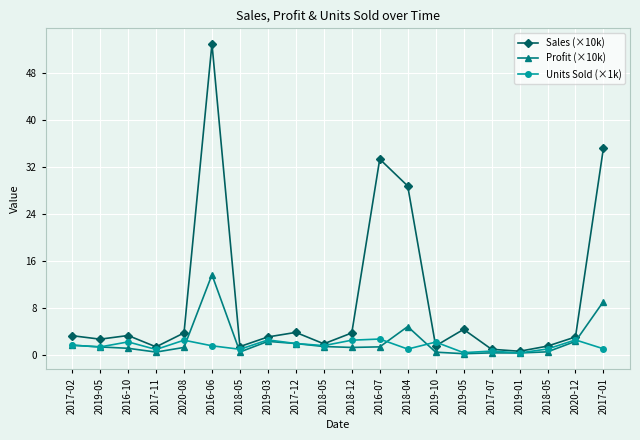

What are all the series names shown in the legend?

Sales (×10k), Profit (×10k), Units Sold (×1k)